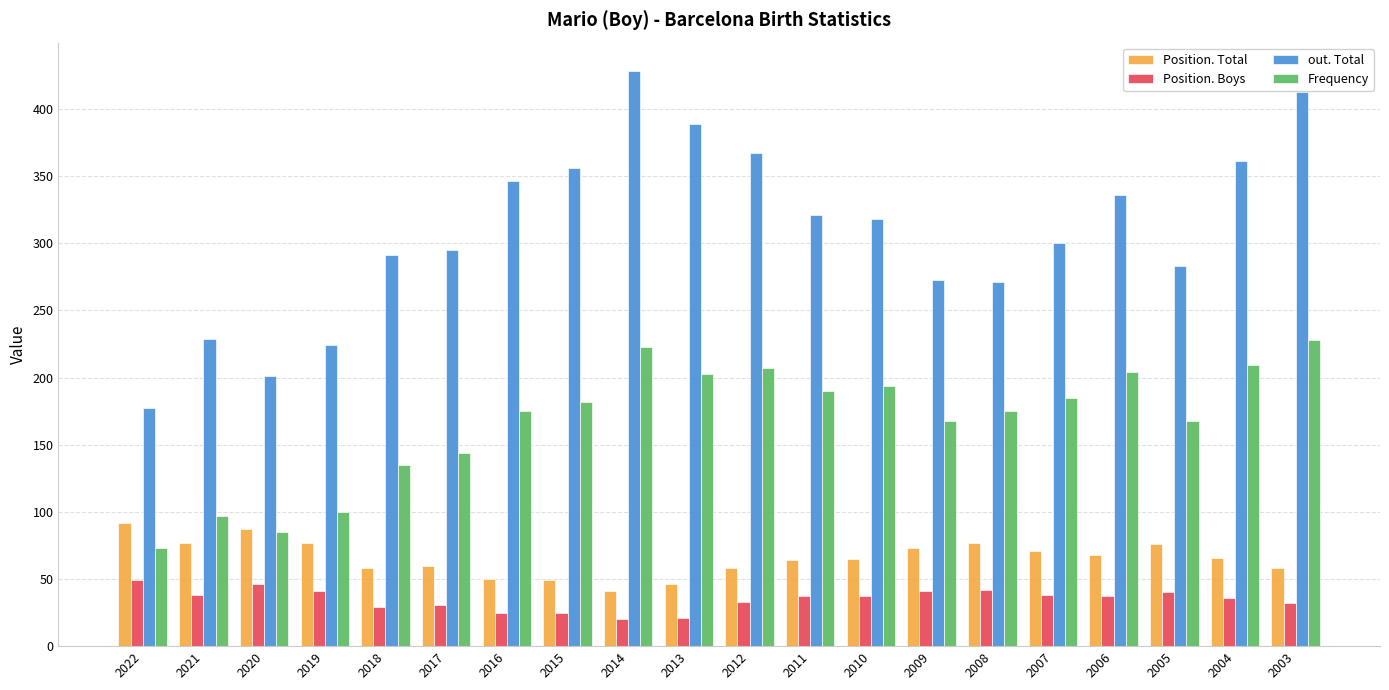

Rank the series at 2010 from highest to lowest value.

out. Total, Frequency, Position. Total, Position. Boys